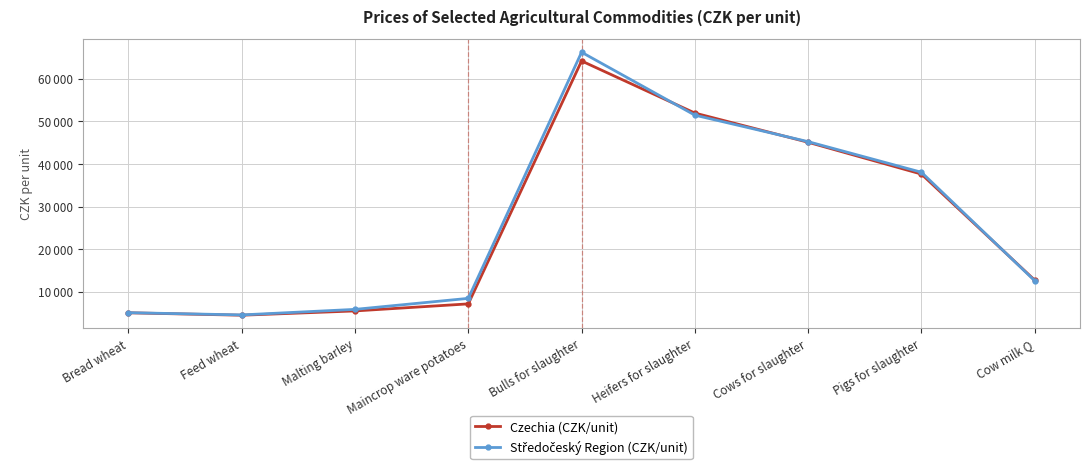

Does the chart have visible grid lines?

Yes